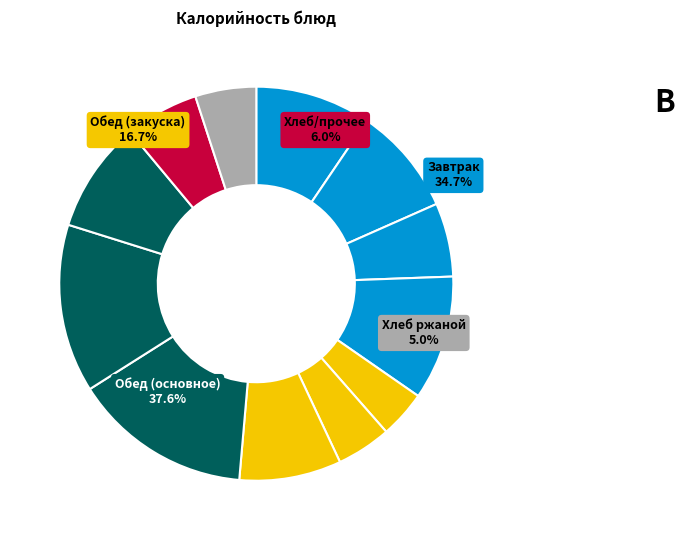

Is there any slice that represents more than half of the pie?

No